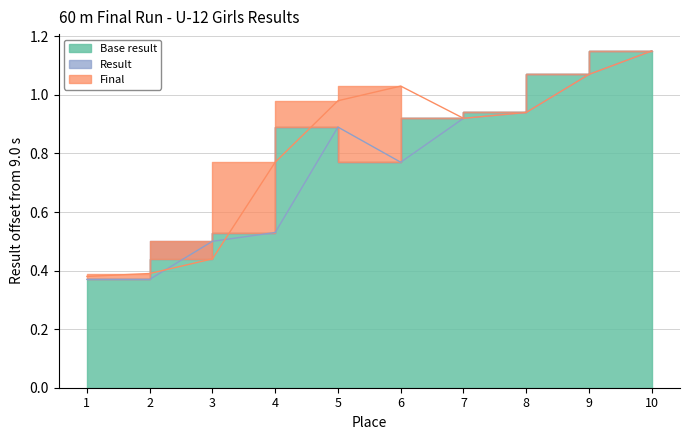

True or false: there are more than 1 points higher than both neighbors.

False